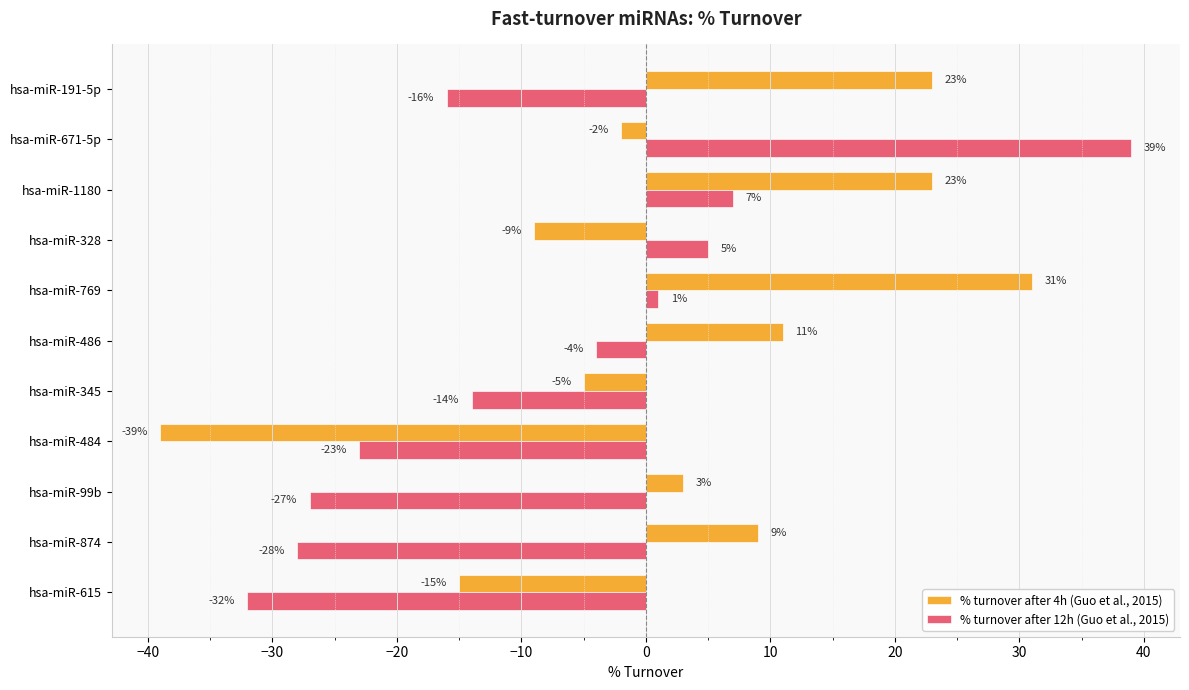

Is it true that % turnover after 4h (Guo et al., 2015) equals 4 at hsa-miR-874?

False